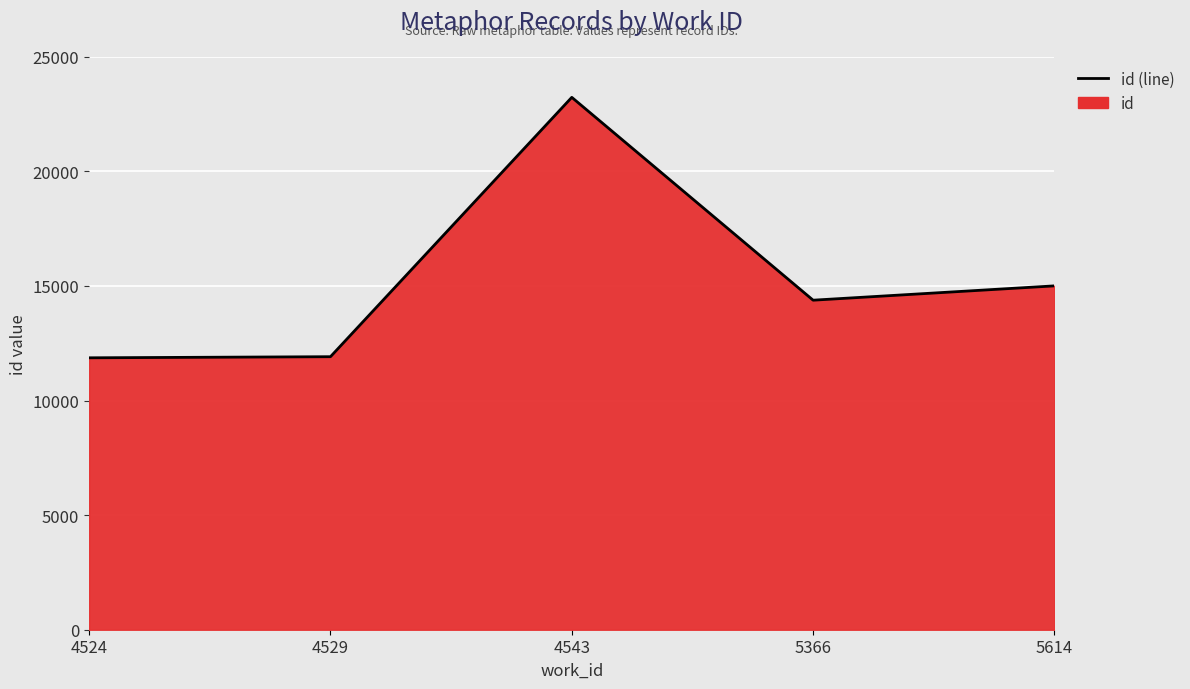

List the labels in order of value, largest first.

4543, 5614, 5366, 4529, 4524